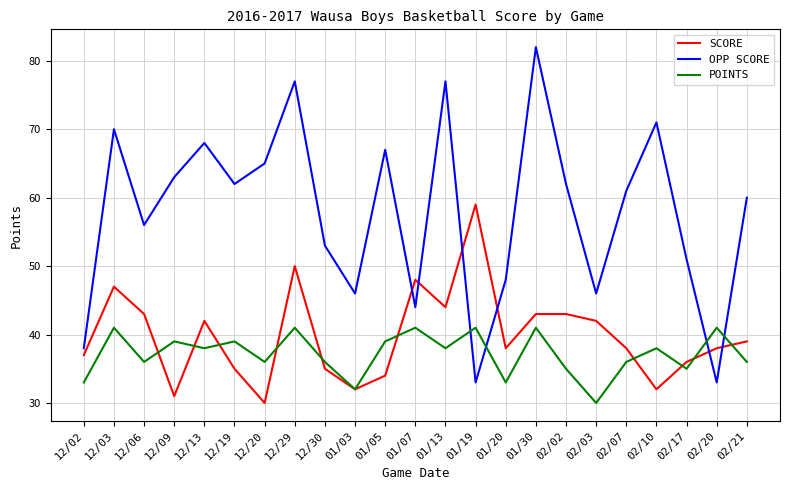

After their last crossing, which series has the higher values: SCORE or POINTS?

SCORE